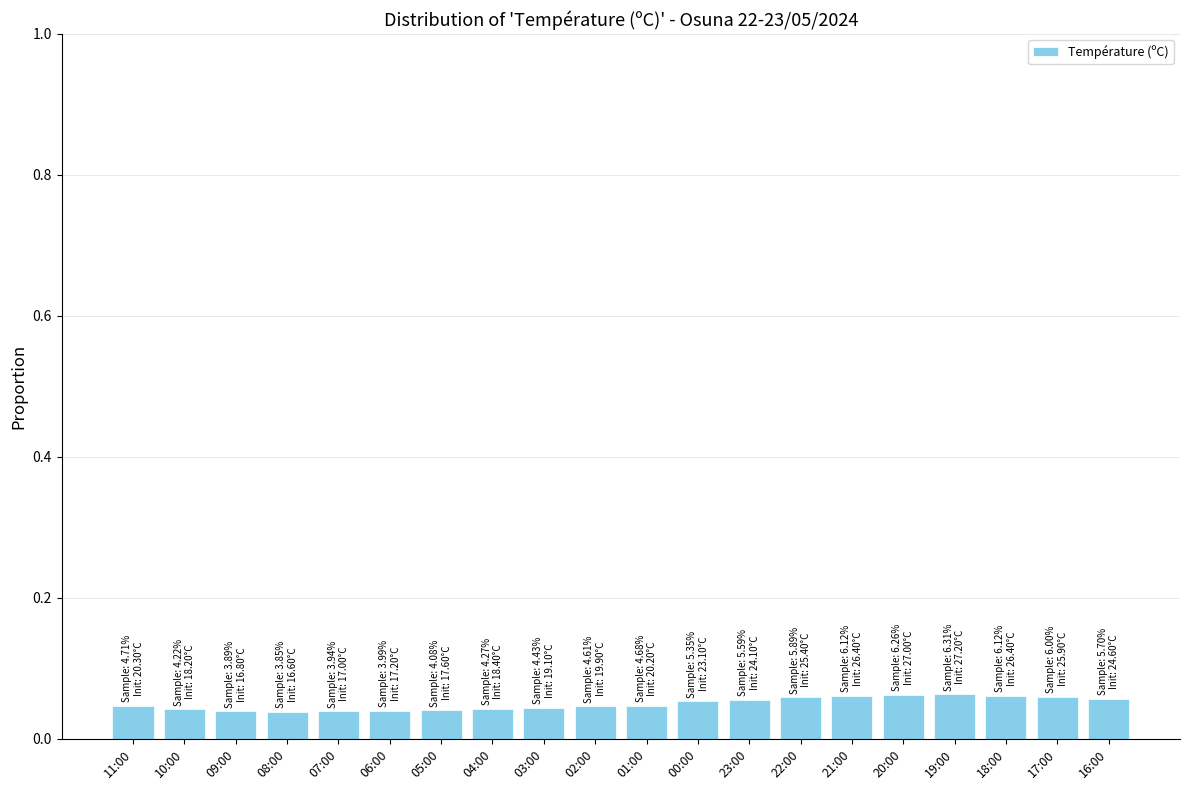

What position from the right is 17:00?

2